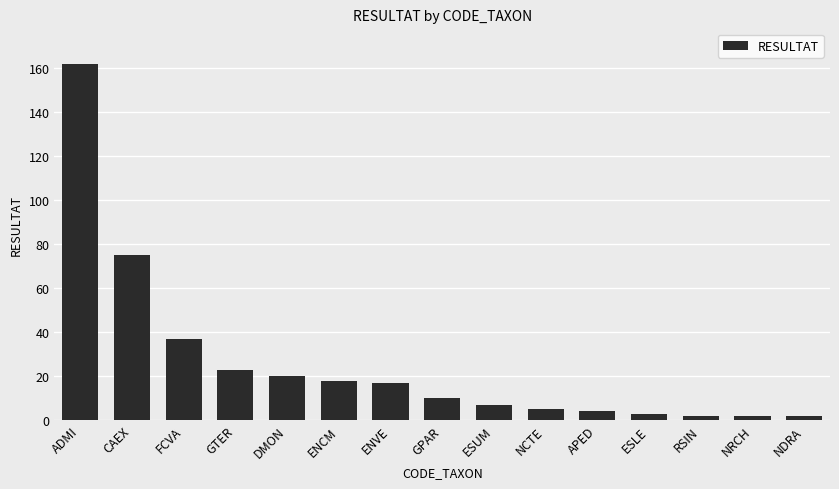

Approximately how many times larger is the value at ADMI compared to CAEX?

2.2